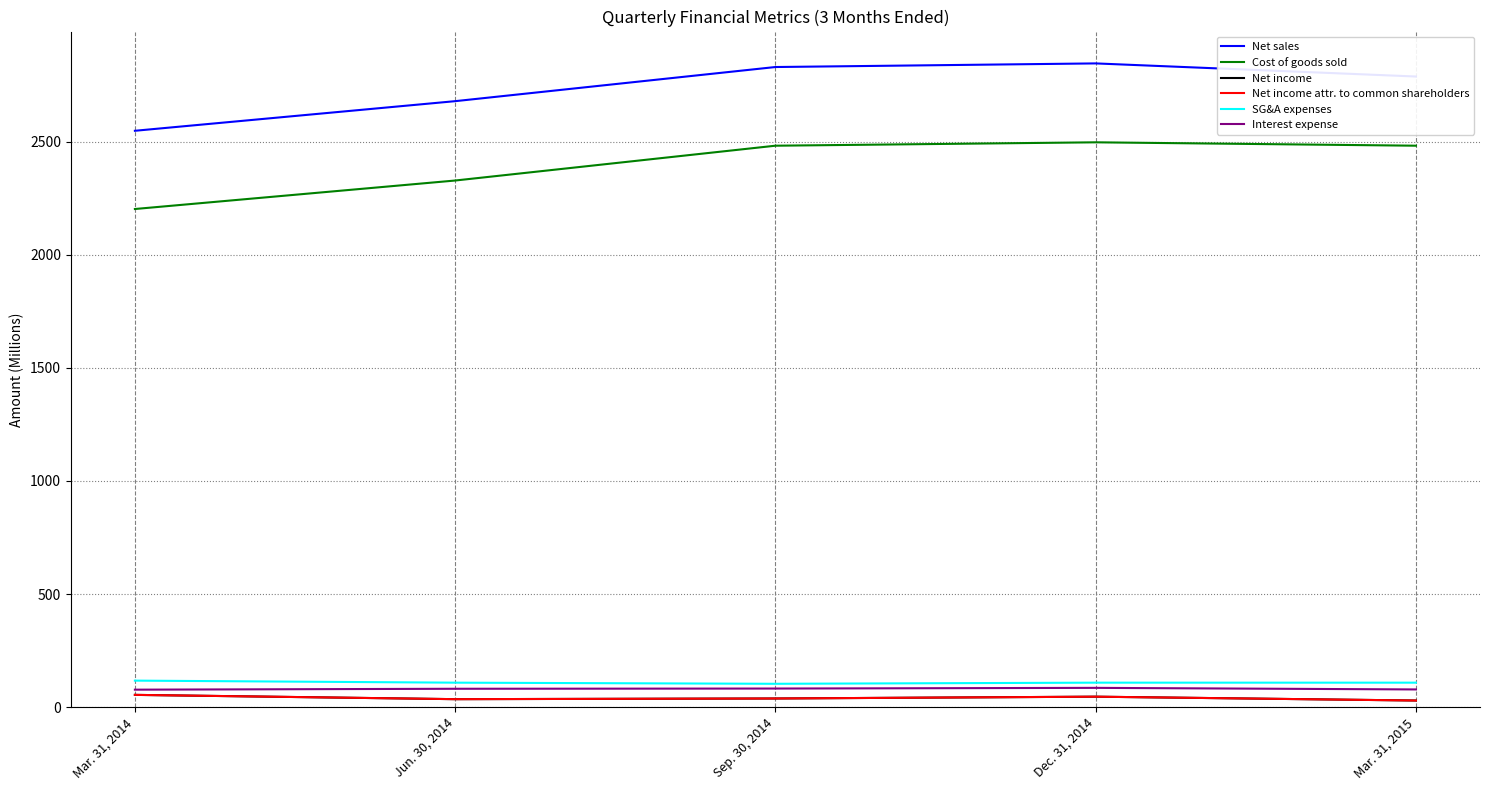

What is the average value of the Interest expense series?

81